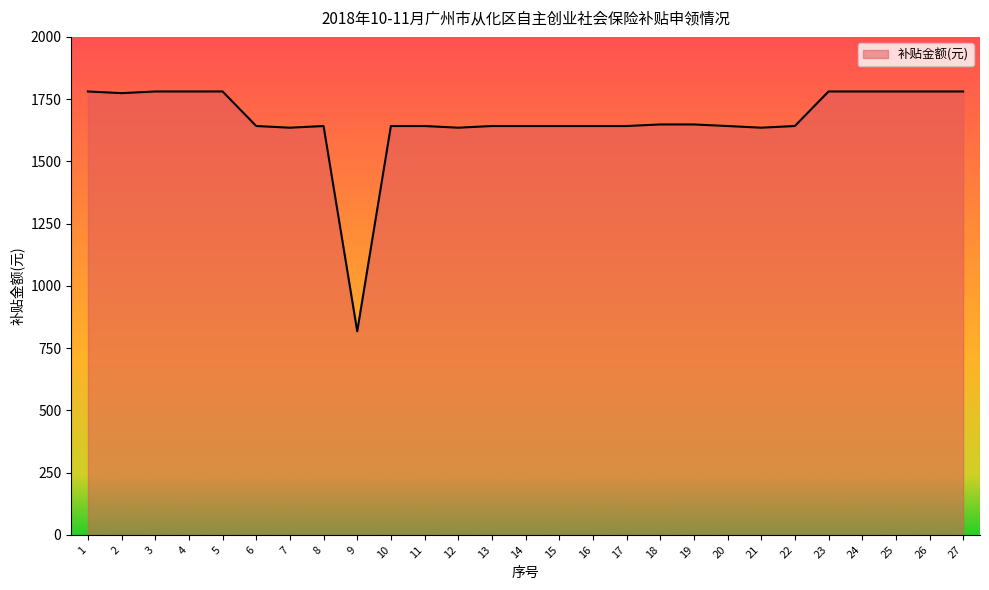

The chart shows a value of 2971.4 at 1. True or false?

False